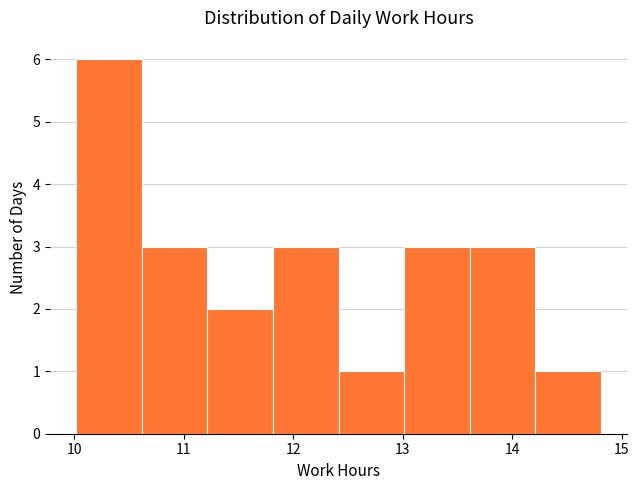

Reading left to right, list every bar in this chart as the range it spans on the x-axis followed by its height. Neither the bar edges nor the heights are printed on the chart, so give them approximately, as read against the axes.

10.0 to 10.6: 6
10.6 to 11.2: 3
11.2 to 11.8: 2
11.8 to 12.4: 3
12.4 to 13.0: 1
13.0 to 13.6: 3
13.6 to 14.2: 3
14.2 to 14.8: 1